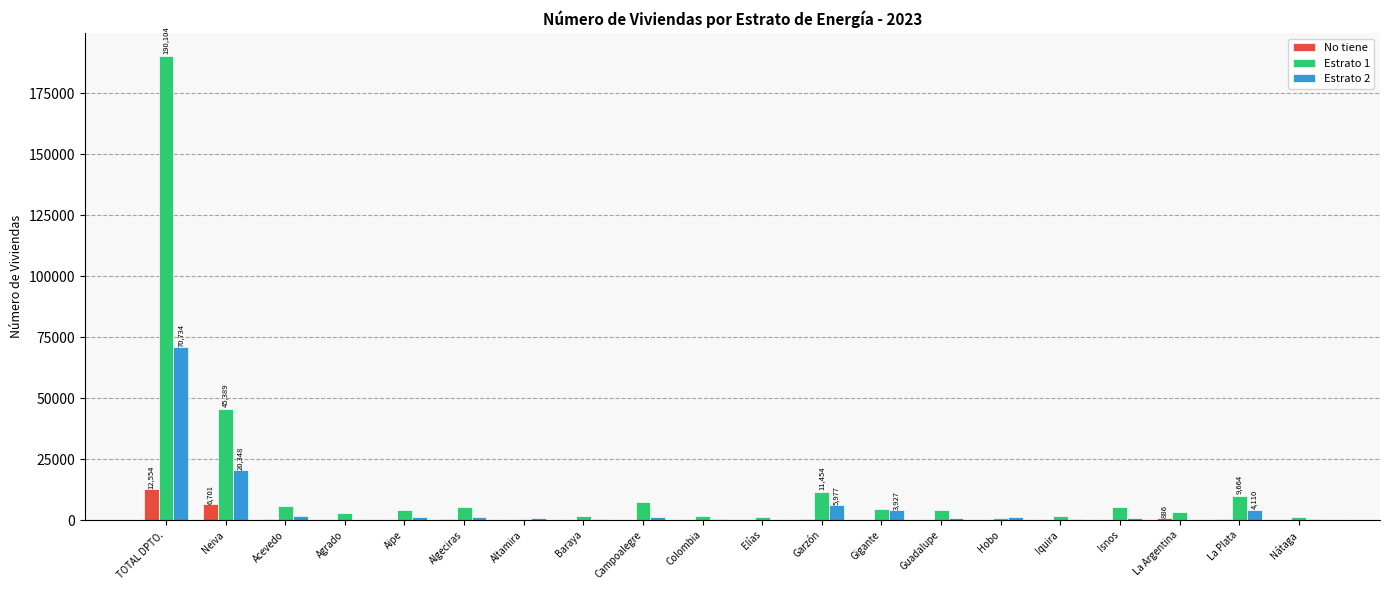

What is the total value across all series at Campoalegre?

8879